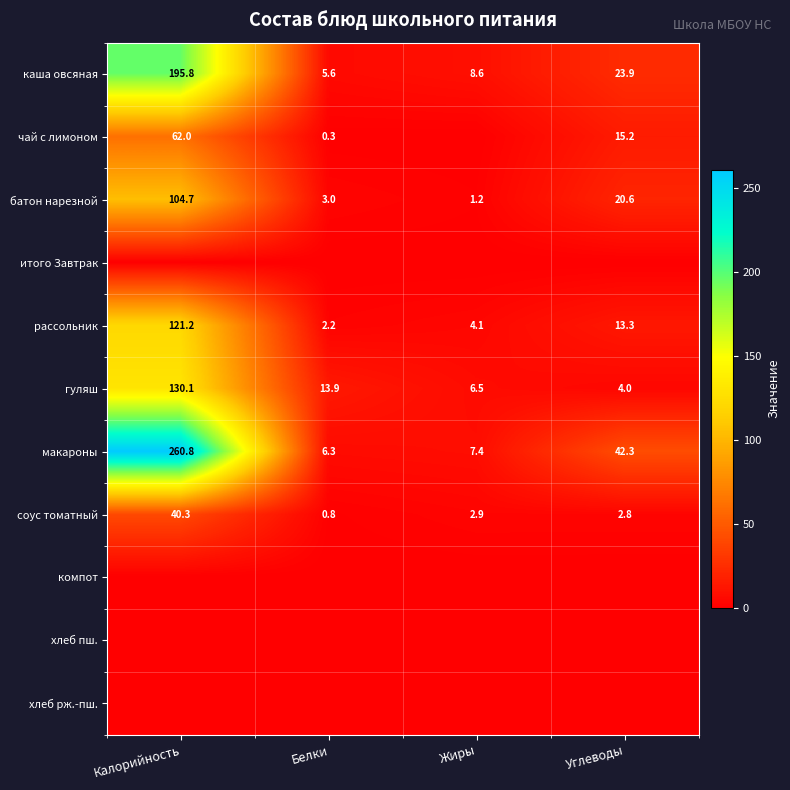

At which category is the sum across all series the highest?

Калорийность